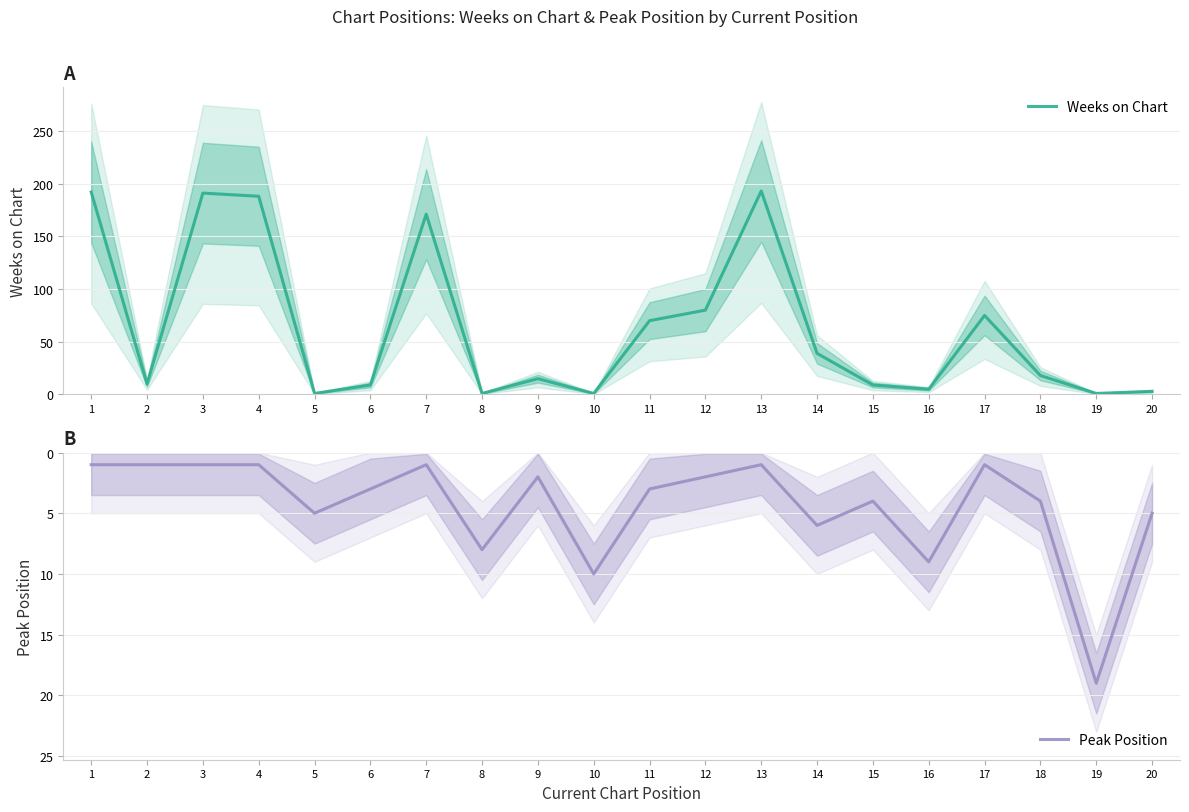

Where is the first local minimum for Peak Position?

7